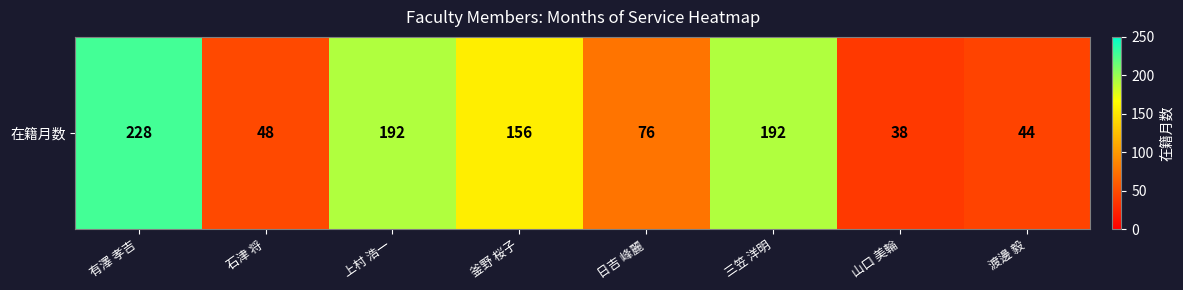

Reading left to right, what are all the values shown in this chart?

228	48	192	156	76	192	38	44